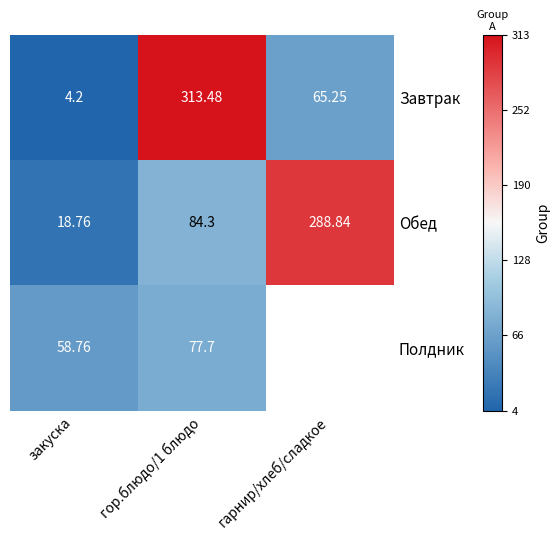

At which label does Обед reach its minimum?

закуска